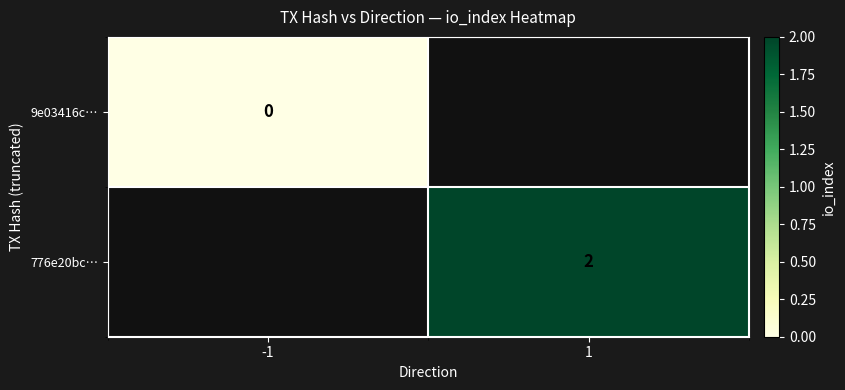

At how many categories does at least one series exceed 0?

1